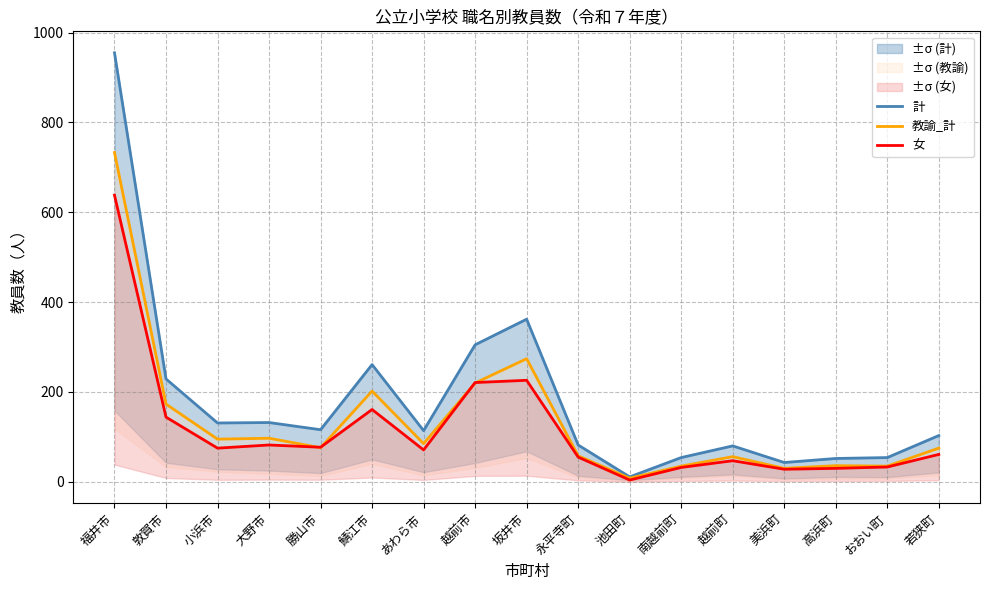

Reading right to left, list all the values displayed in this chart.

計: 103	54	52	43	80	54	11	82	362	305	114	261	116	132	131	229	955
教諭_計: 75	35	36	30	56	35	8	58	274	220	85	202	76	97	95	173	733
女: 61	33	30	28	47	32	4	55	226	221	71	161	77	82	75	144	638